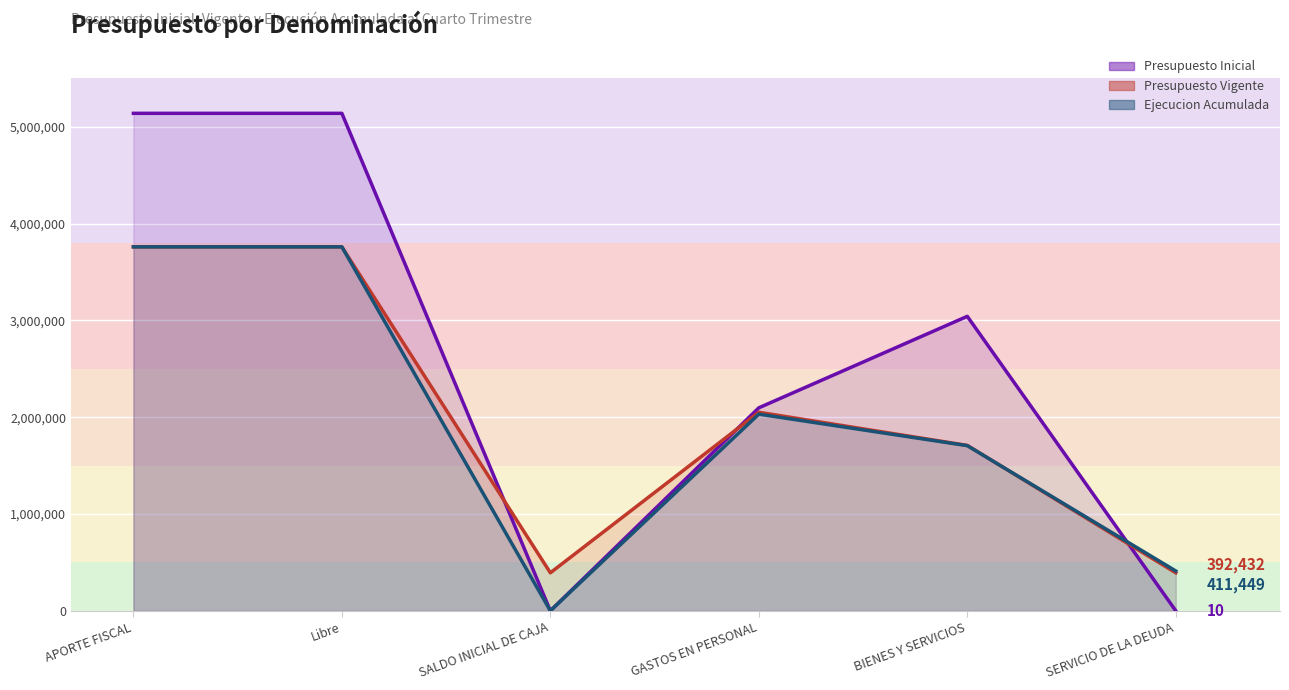

How many values in the Presupuesto Vigente series exceed 2050434?

2